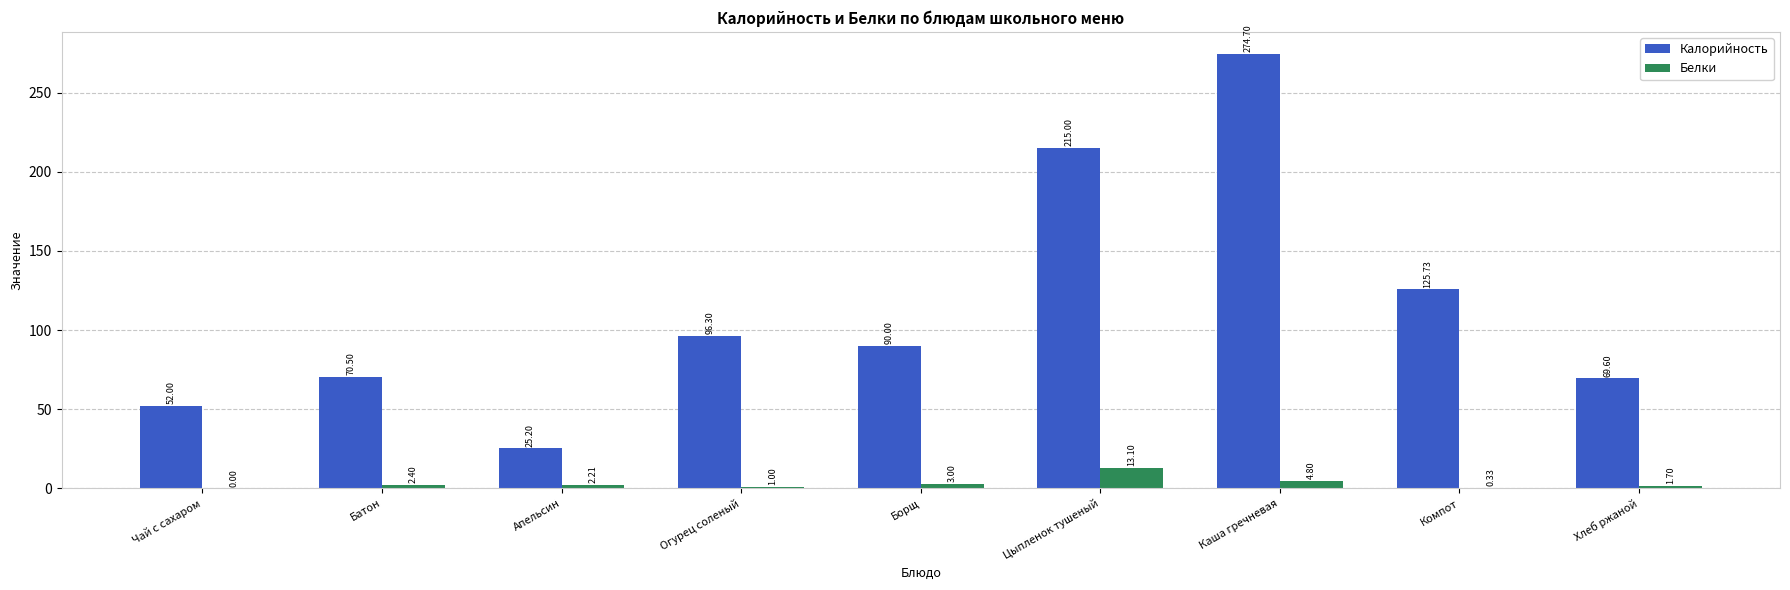

At which label is Калорийность closest to 149?

Компот